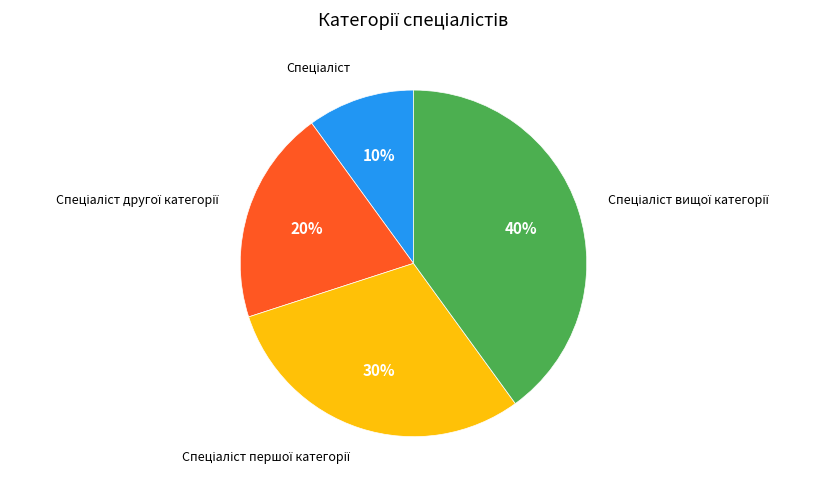

To the nearest percent, what is the average slice percentage?

25%